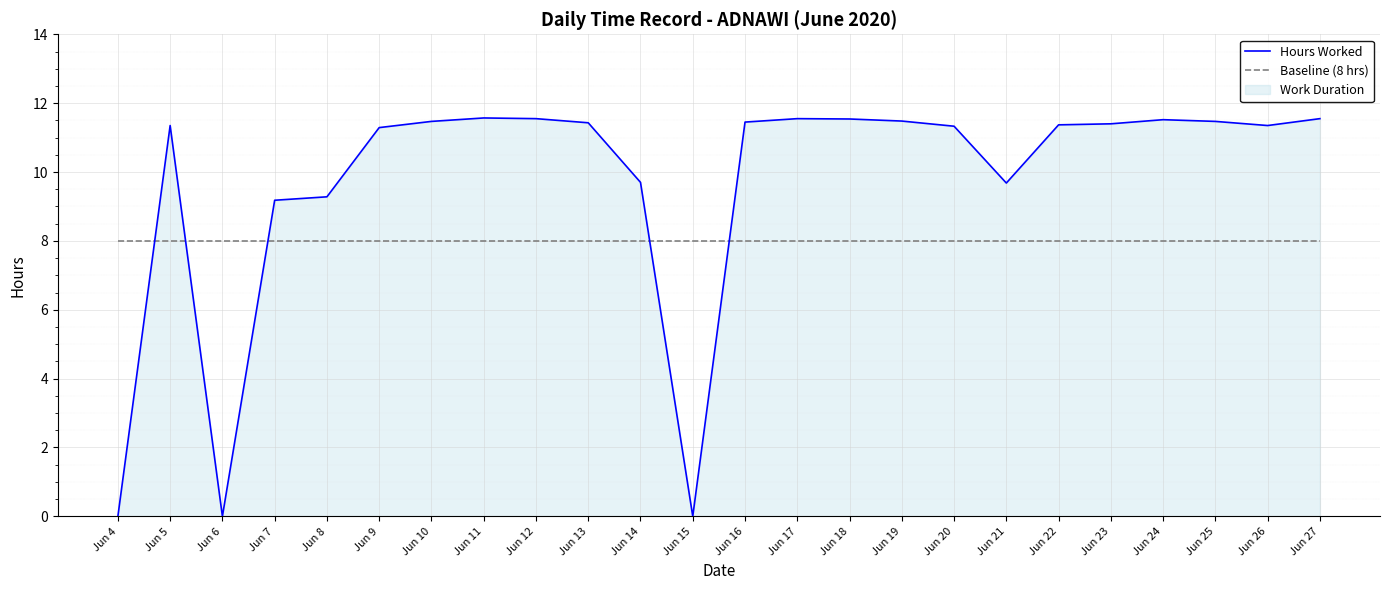

Which has a higher value, Jun 16 or Jun 17?

Jun 17